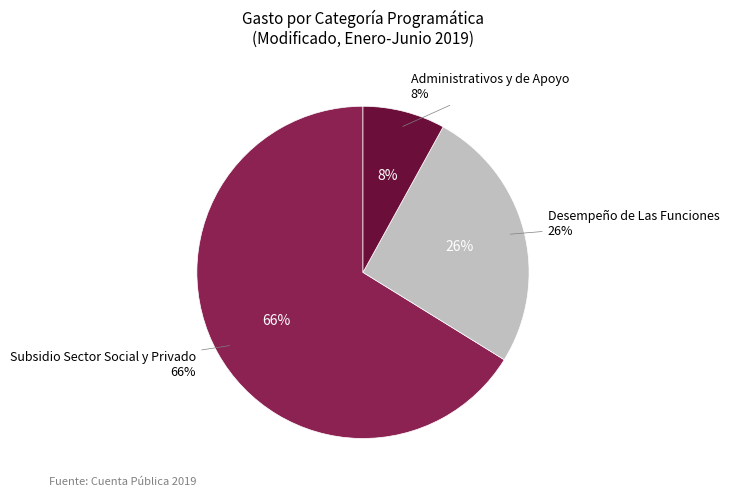

Which has a higher value, Subsidio Sector Social y Privado or Administrativos y de Apoyo?

Subsidio Sector Social y Privado